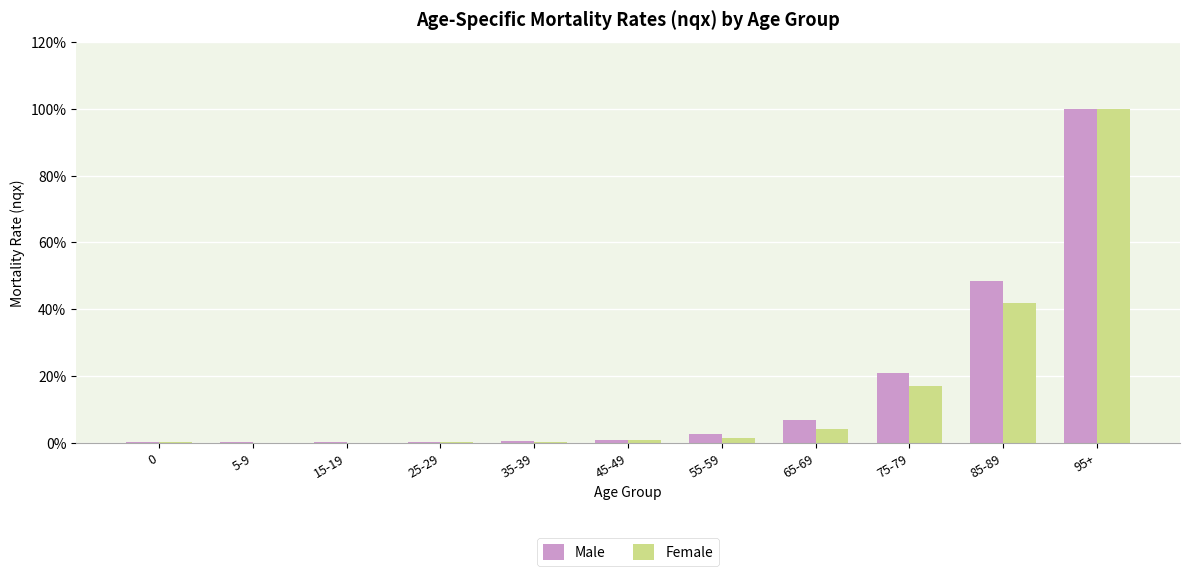

Which series has the largest range (max minus min)?

Female